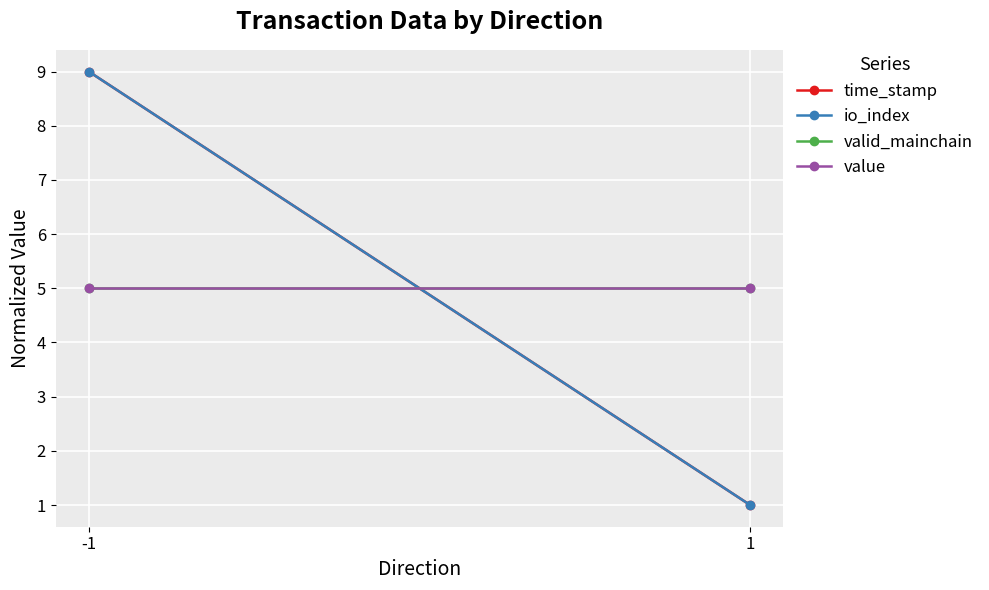

At which label is value closest to 5?

-1